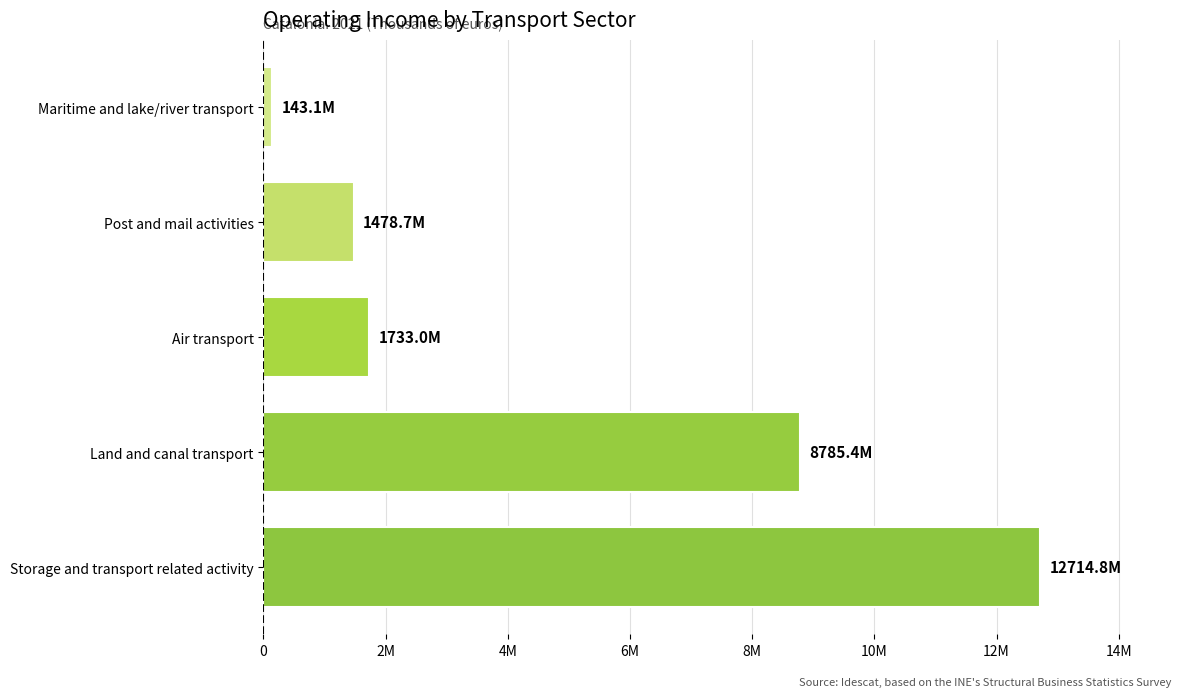

What is the average value?

4970992